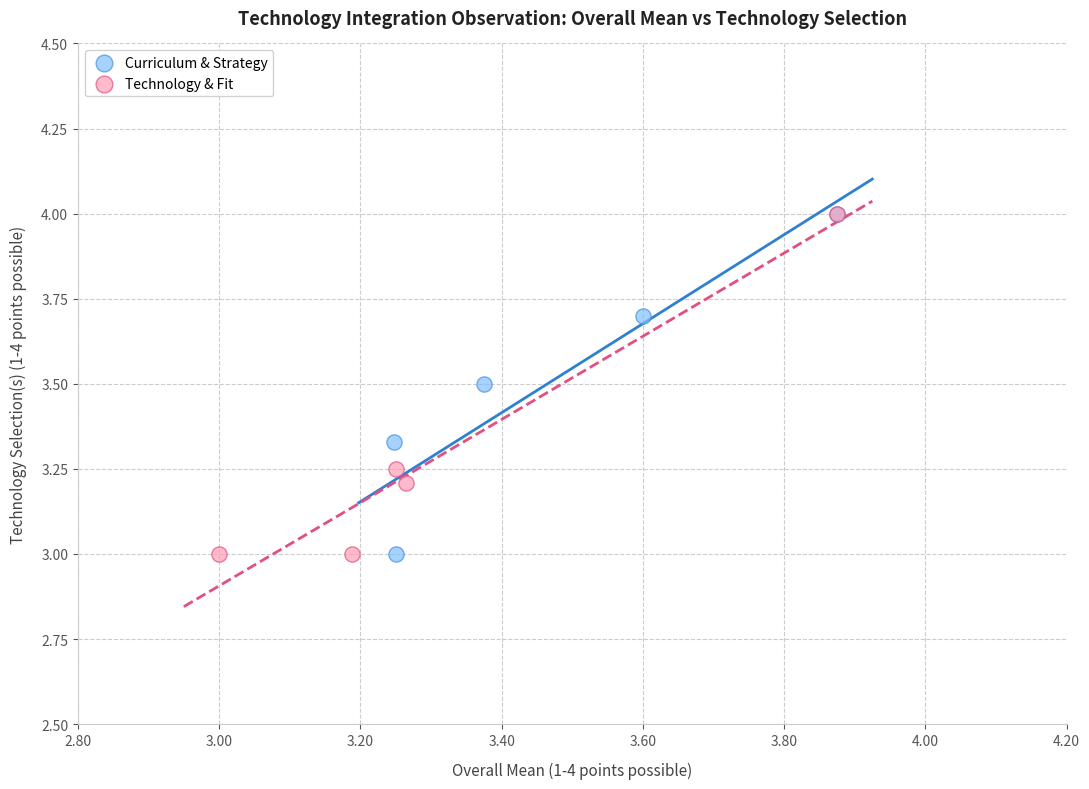

What are all the series names shown in the legend?

Curriculum & Strategy, Technology & Fit